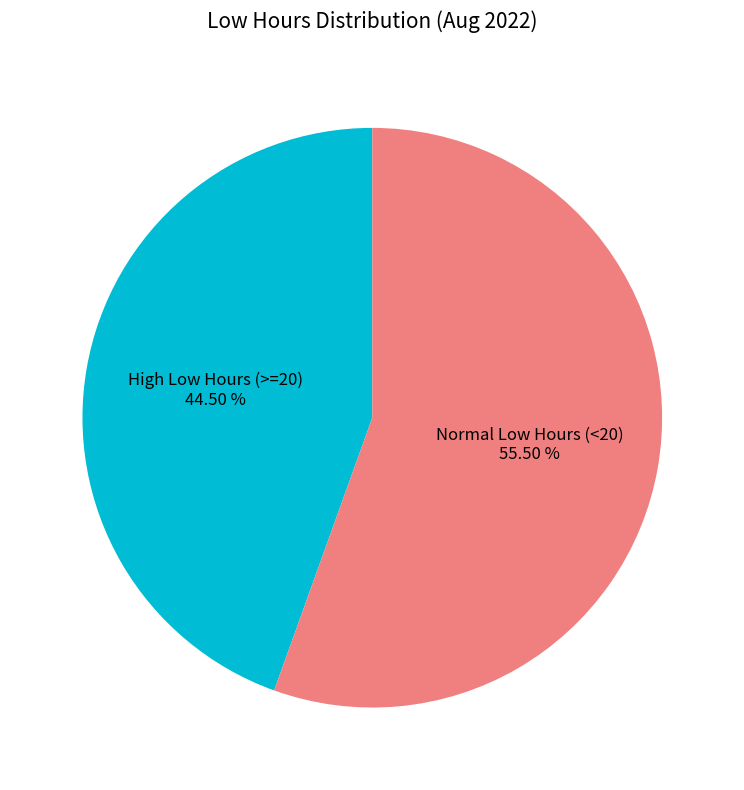

Rank the categories by value from highest to lowest.

Normal Low Hours (<20), High Low Hours (>=20)